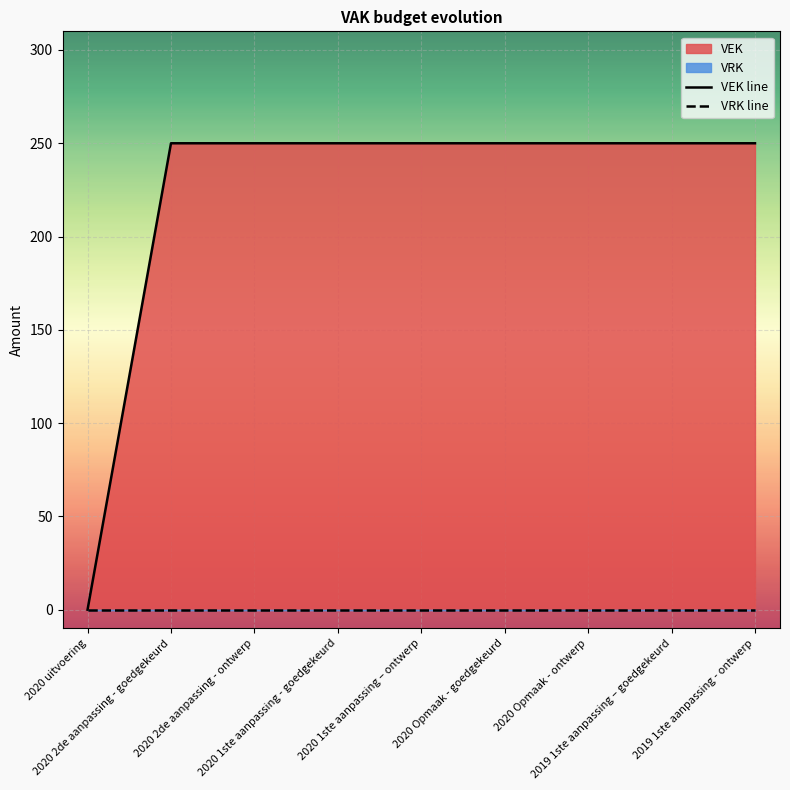

Reading left to right, what are all the values shown in this chart?

VEK line: 0	250	250	250	250	250	250	250	250
VRK line: 0	0	0	0	0	0	0	0	0